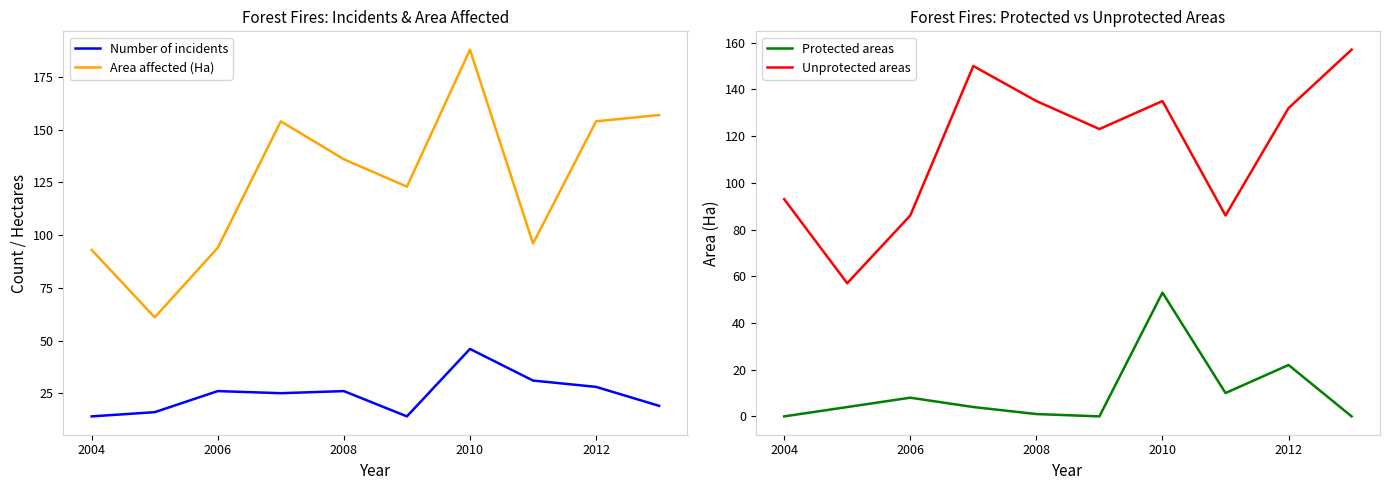

The value of Area affected (Ha) at 2012 is 231. True or false?

False